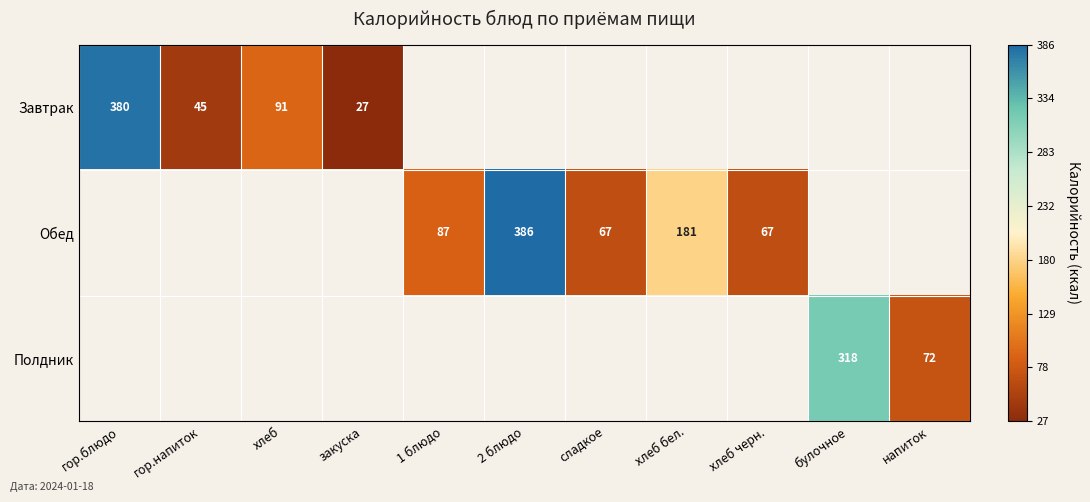

At which category does the chart reach its minimum across all series?

закуска